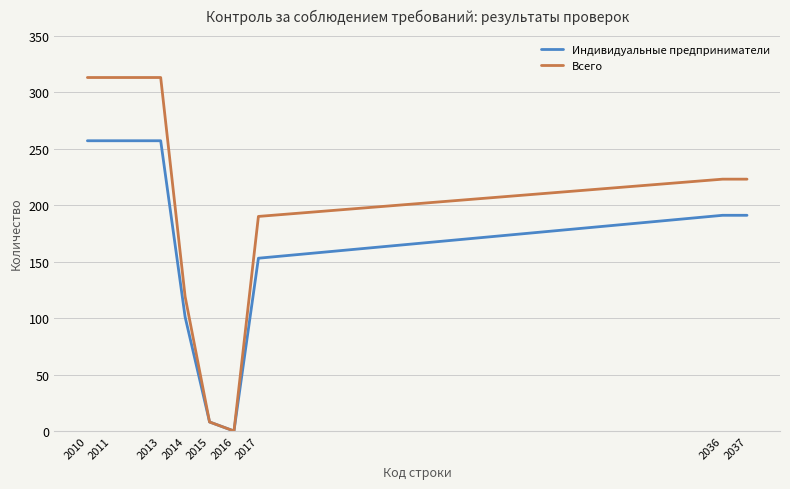

Reading left to right, transcribe all the data shown in this chart.

Индивидуальные предприниматели: 257	257	257	101	8	0	153	191	191
Всего: 313	313	313	119	8	0	190	223	223